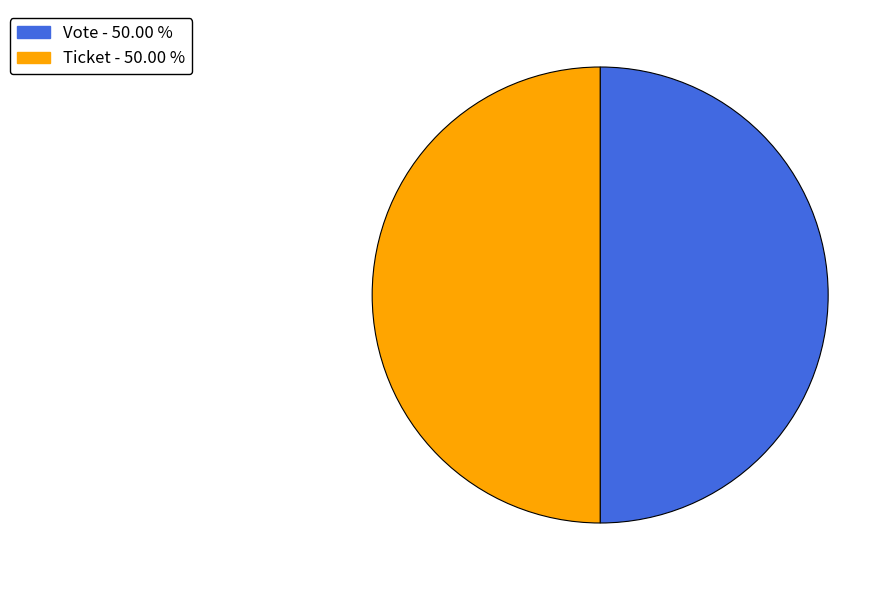

Approximately how many times larger is the value at Ticket compared to Vote?

1.0